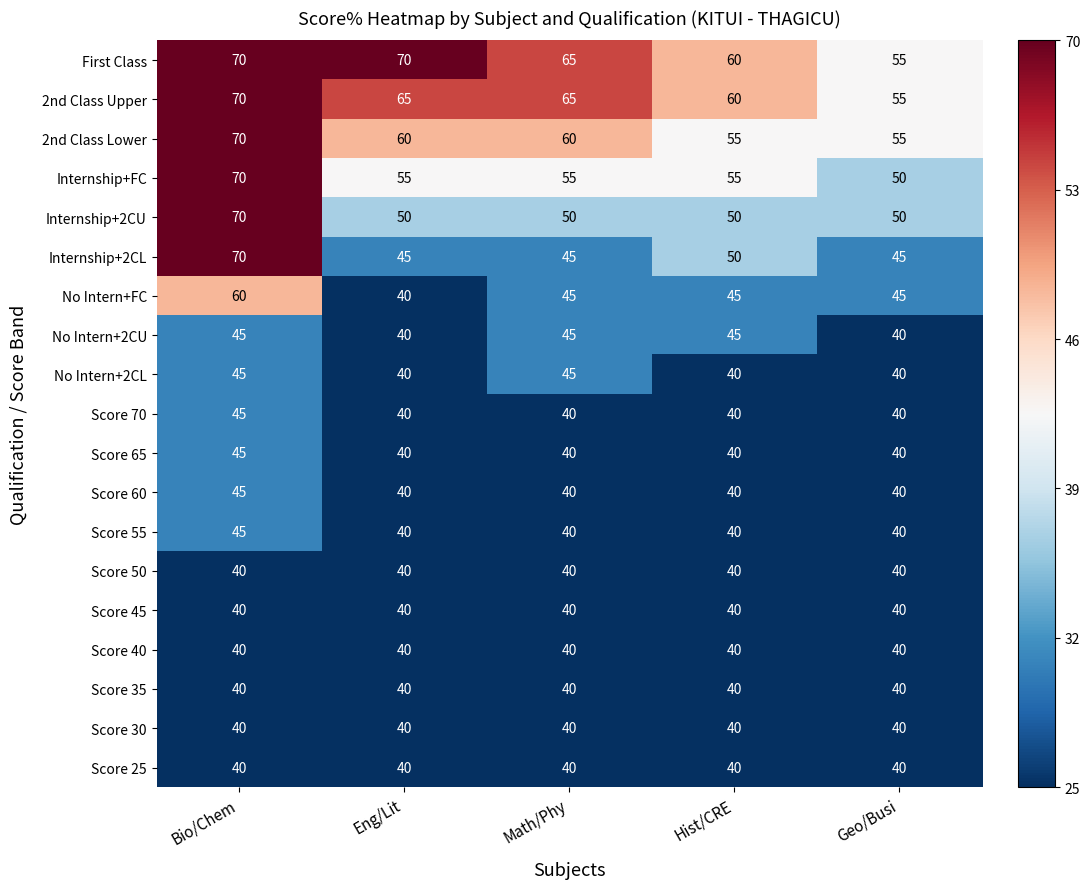

The Internship+2CL series shows 45 at Geo/Busi. True or false?

True